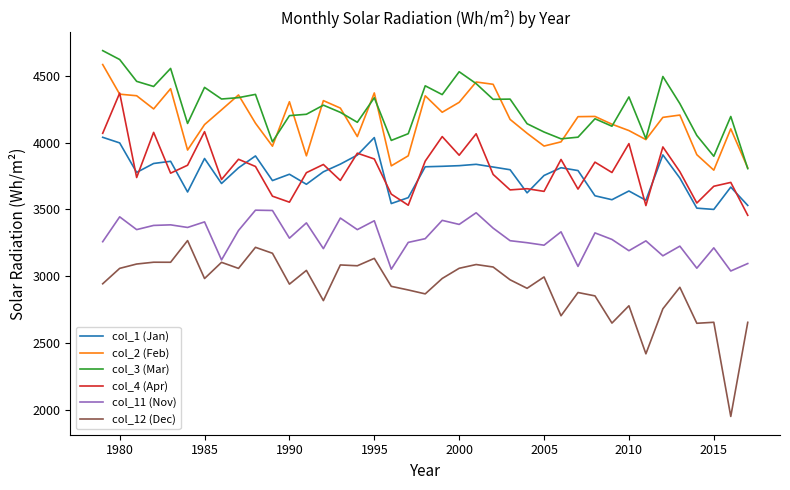

True or false: col_12 (Dec) and col_4 (Apr) intersect in this chart.

False